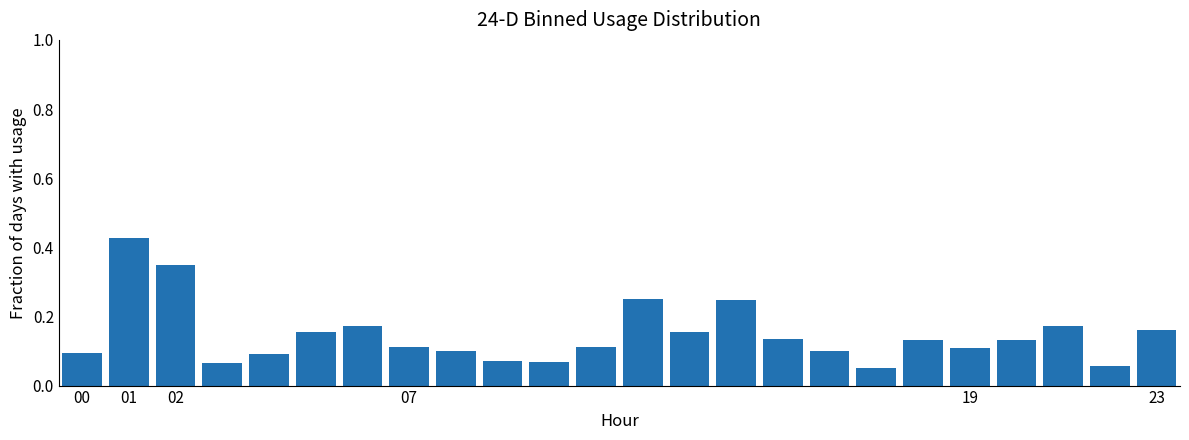

What is the sum of all values?

3.5